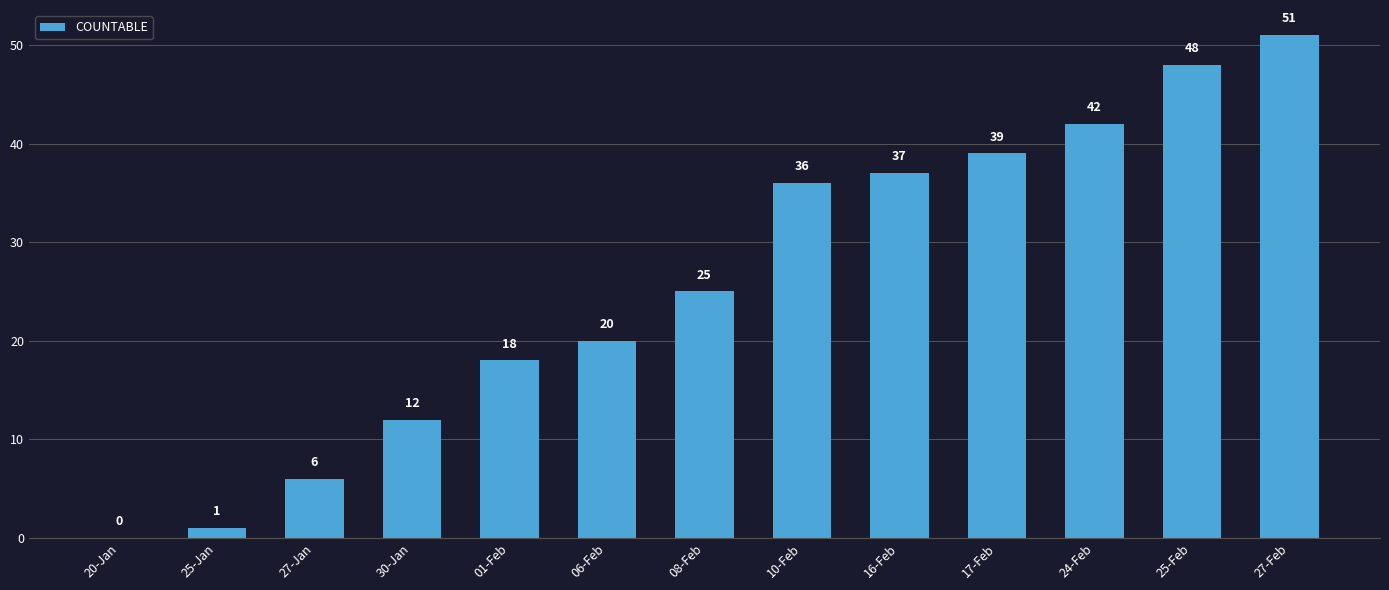

How many positive values are there?

12